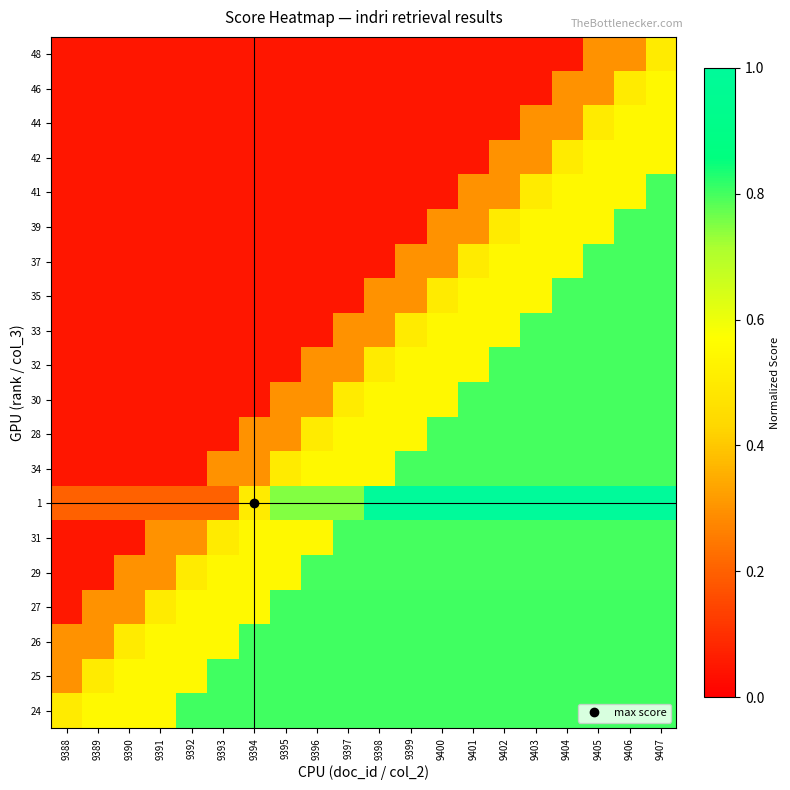

Rank the series by their maximum value, from highest to lowest.

1, 24, 25, 26, 27, 29, 31, 34, 28, 30, 32, 33, 35, 37, 39, 41, 42, 44, 46, 48